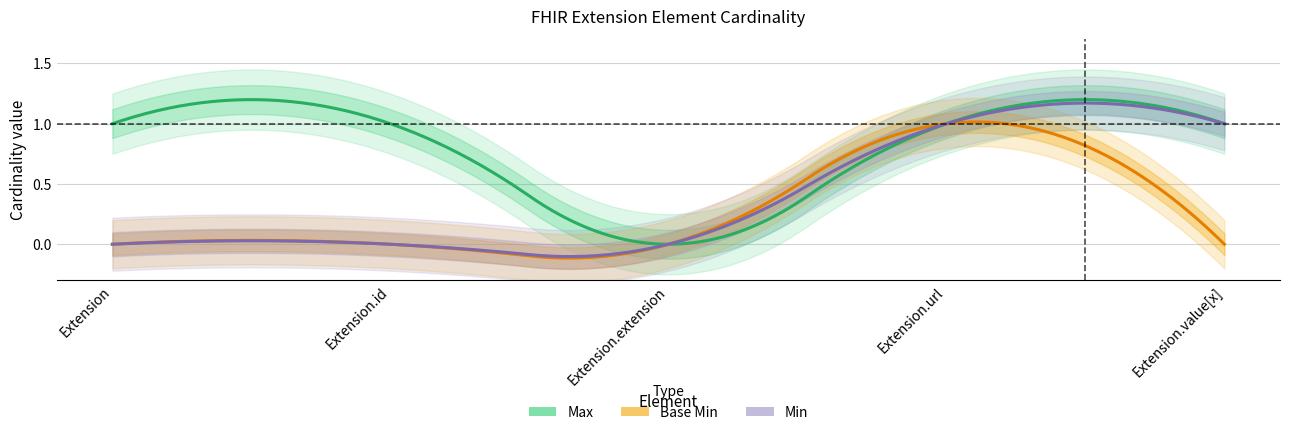

Which series has the widest spread of values?

Max